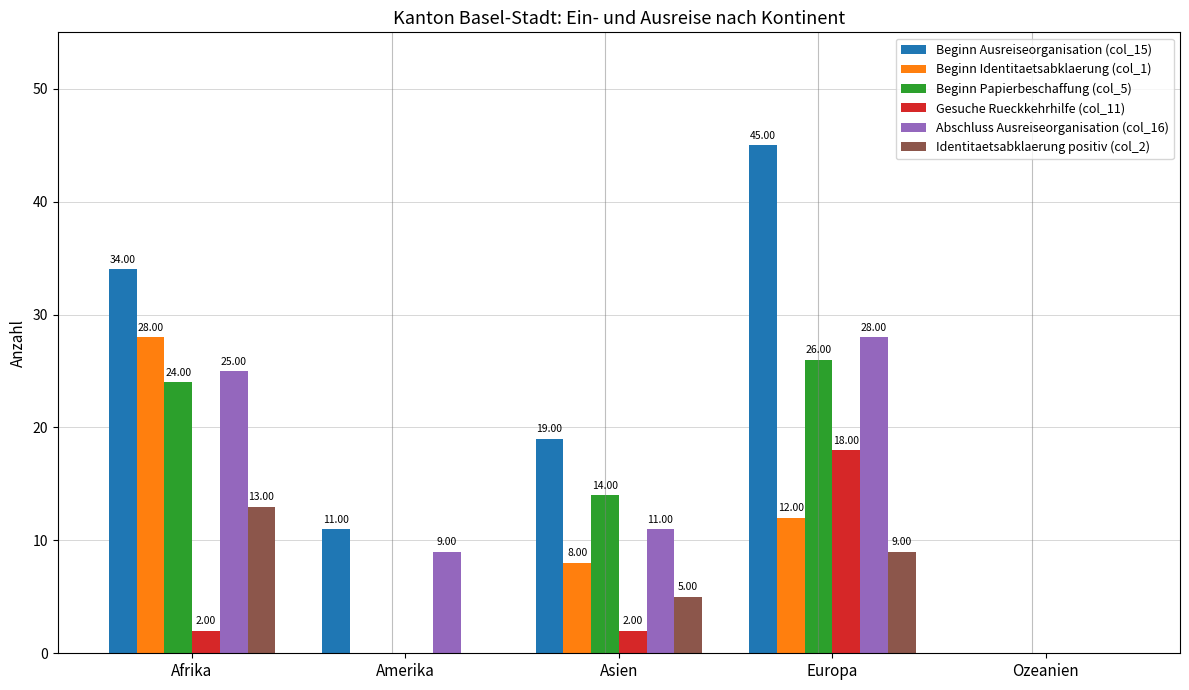

At which category does the chart reach its peak across all series?

Europa